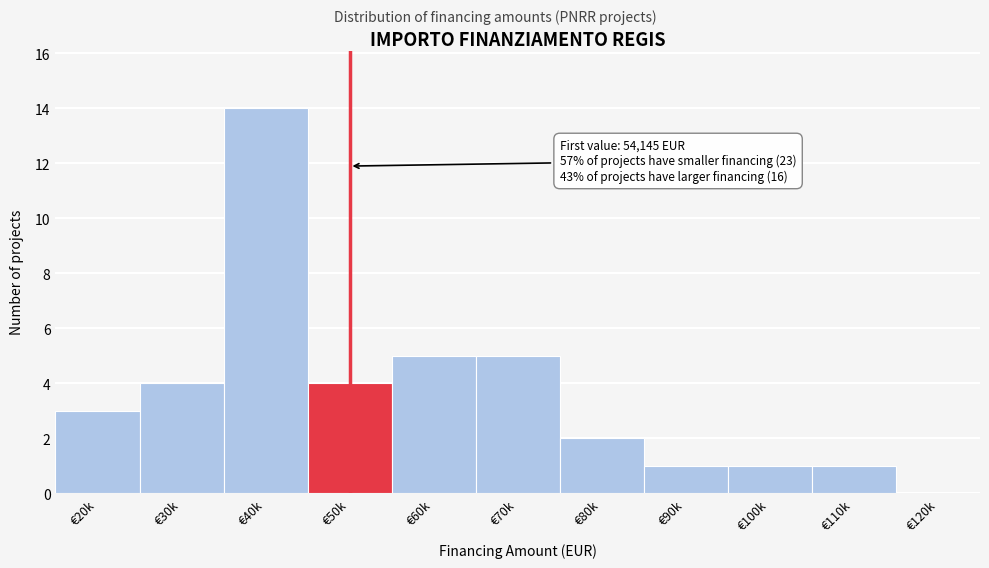

Reading right to left, list all the values displayed in this chart.

€120k=0	€110k=1	€100k=1	€90k=1	€80k=2	€70k=5	€60k=5	€50k=4	€40k=14	€30k=4	€20k=3